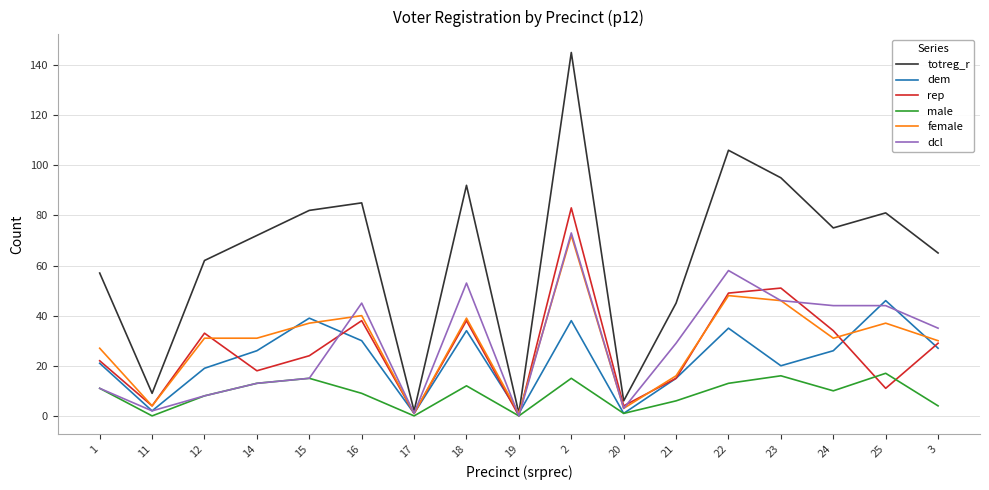

Read the male value at 16, to the nearest 10.

10